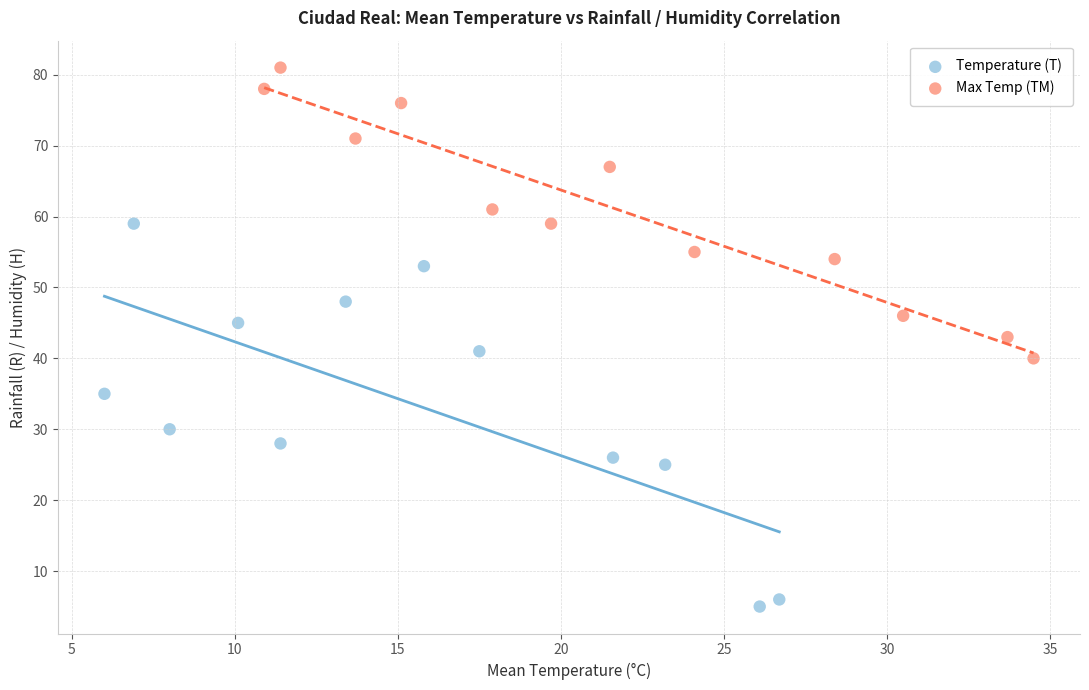

Which series has the widest spread of Y values?

Temperature (T)